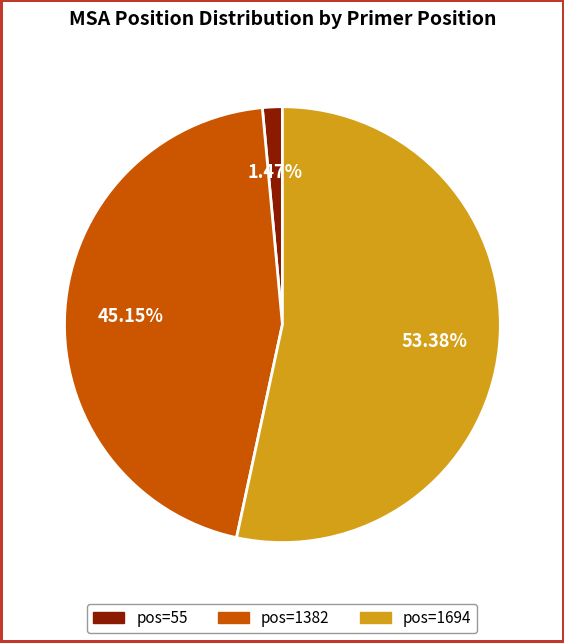

Rank the categories by value from lowest to highest.

pos=55, pos=1382, pos=1694